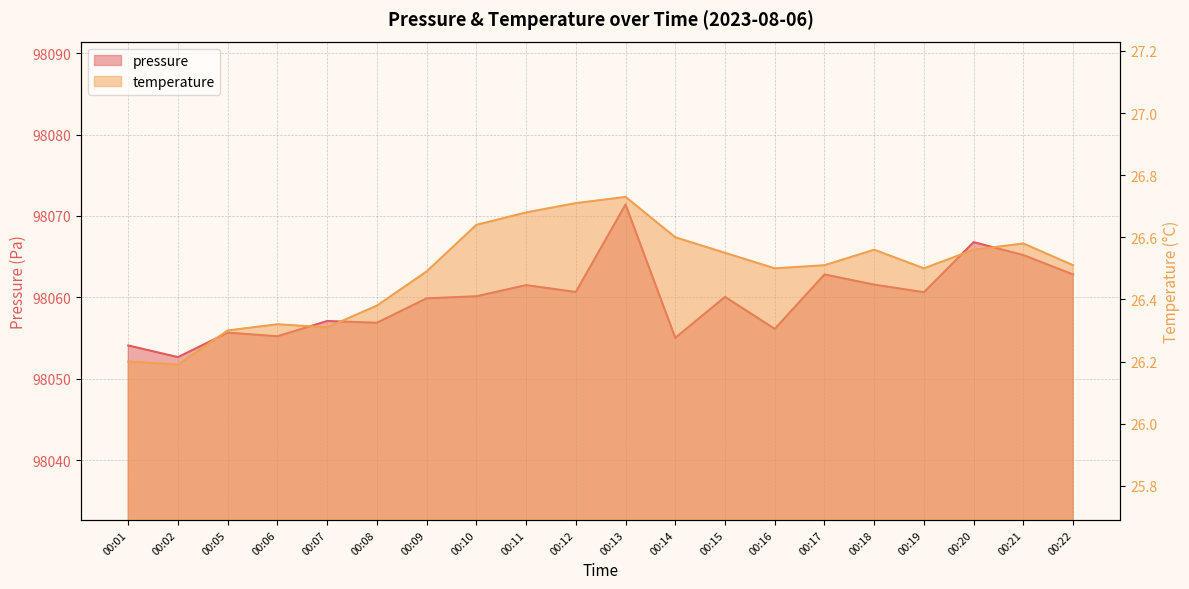

Rank the categories by temperature value from lowest to highest.

00:02, 00:01, 00:05, 00:07, 00:06, 00:08, 00:09, 00:16, 00:19, 00:17, 00:22, 00:15, 00:18, 00:20, 00:21, 00:14, 00:10, 00:11, 00:12, 00:13